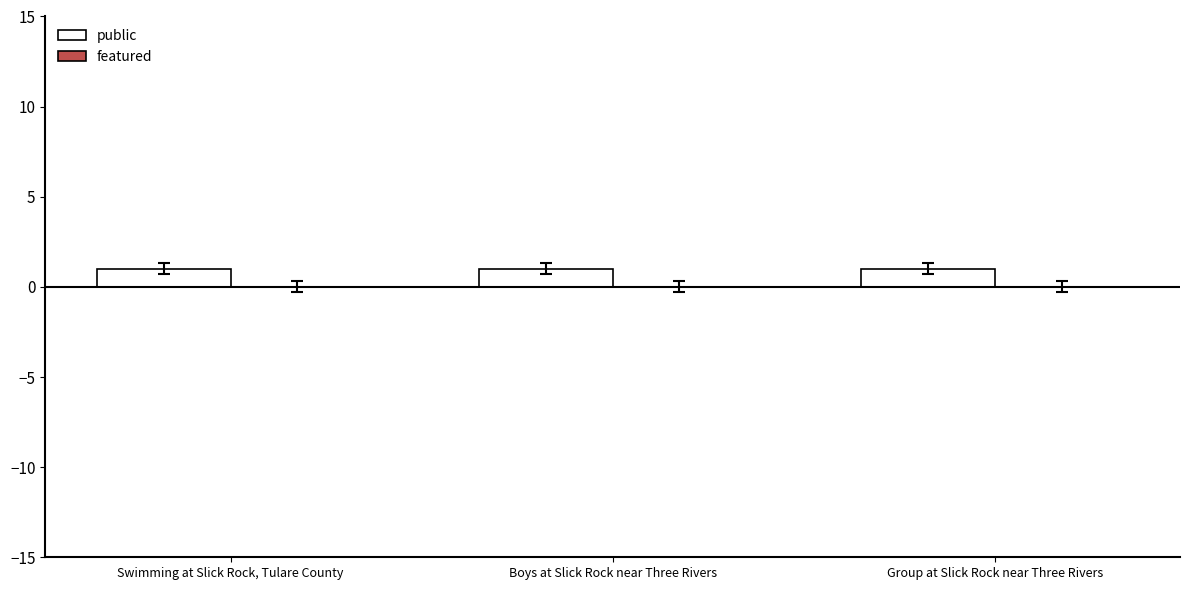

Which has a higher value, Swimming at Slick Rock, Tulare County or Boys at Slick Rock near Three Rivers?

Swimming at Slick Rock, Tulare County